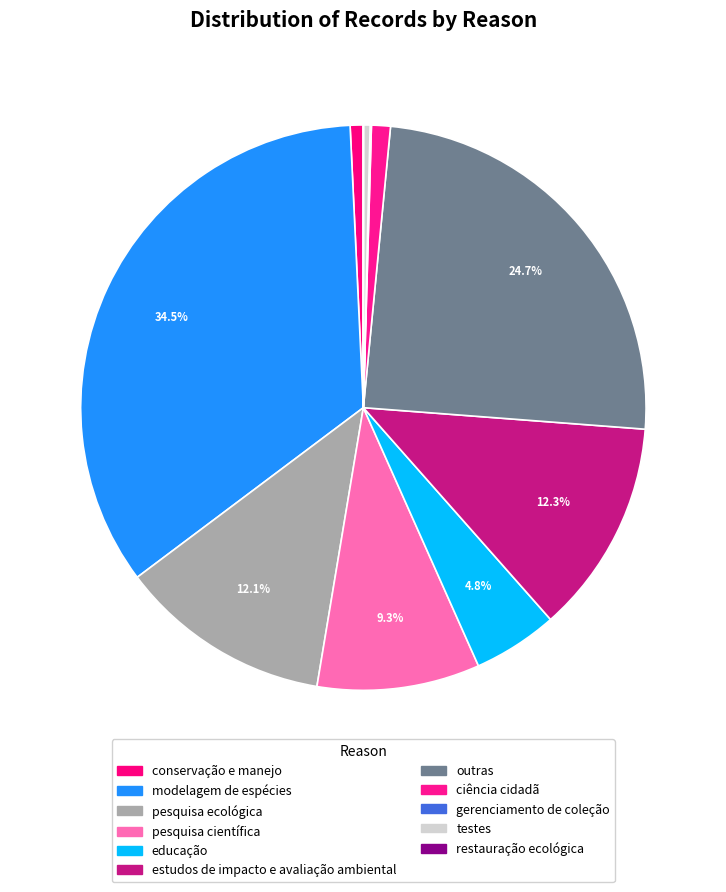

Which slice is the smallest?

restauração ecológica